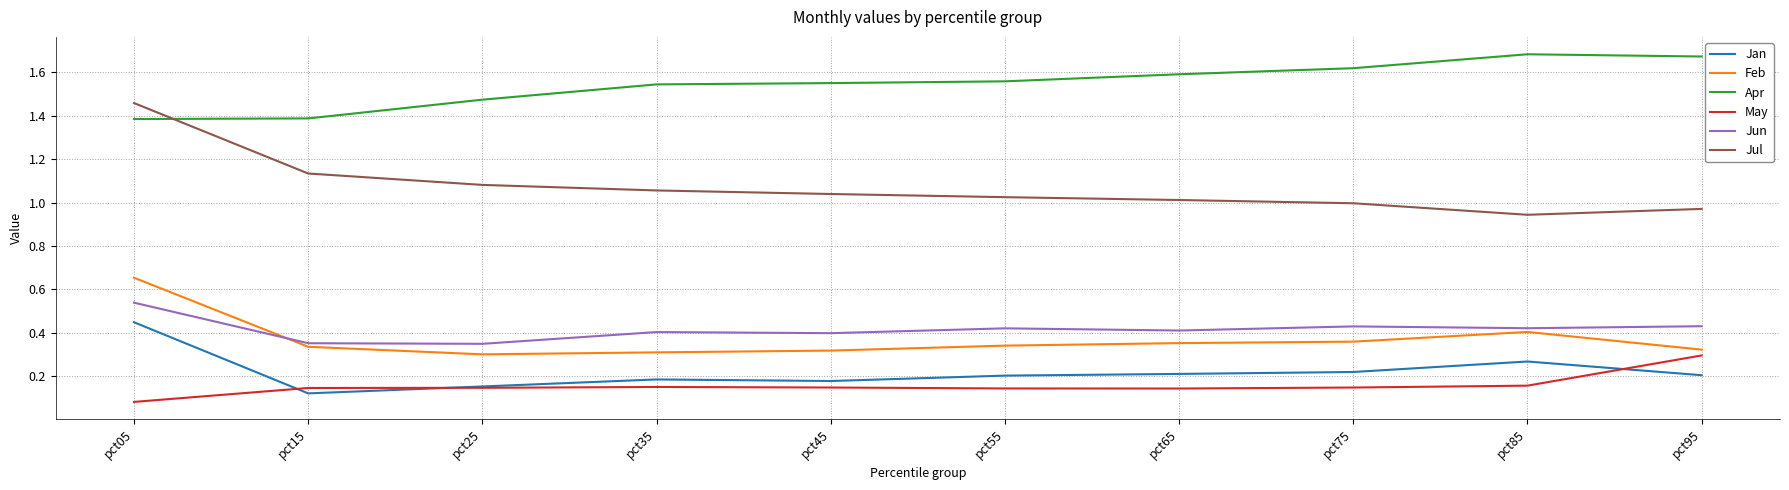

The Apr series shows 1.7 at pct95. True or false?

True